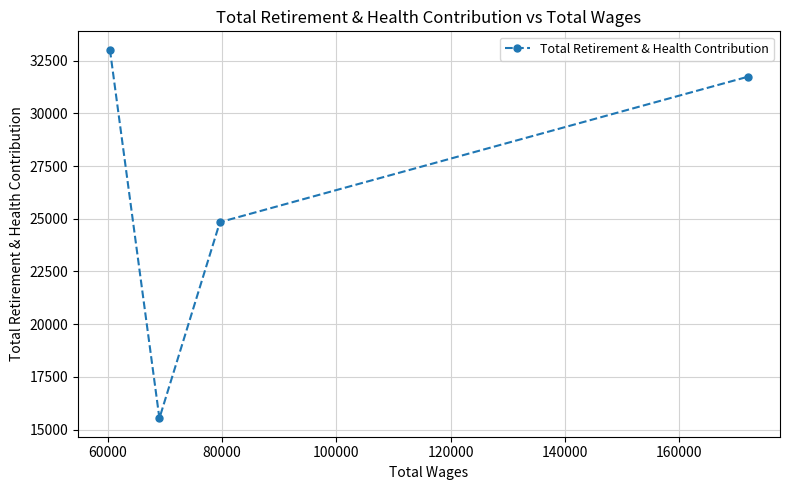

What is the average value?

26283